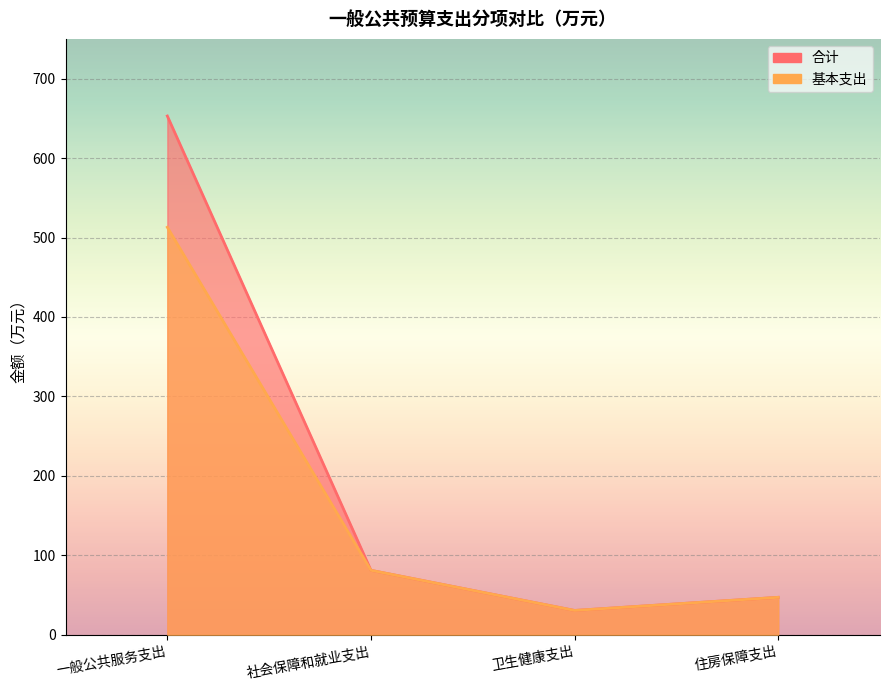

What is the sum of the 合计 values at 一般公共服务支出 and 住房保障支出?

700.1